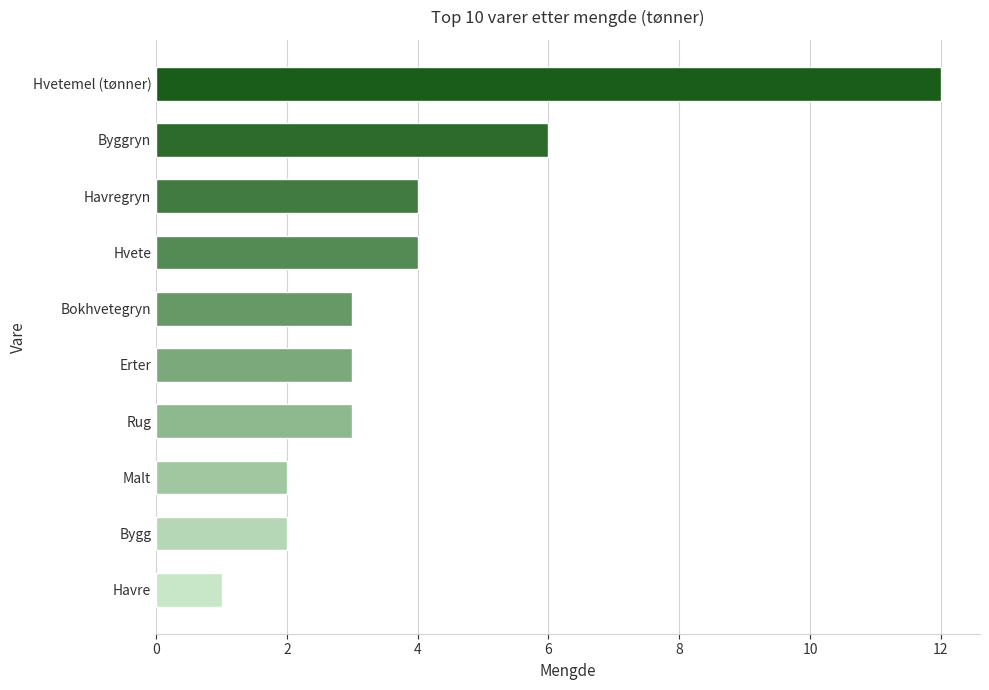

What is the change in value from Havregryn to Hvetemel (tønner)?

+8